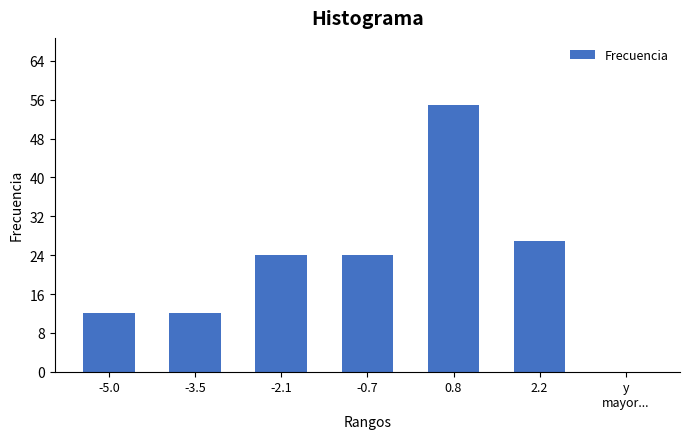

Reading right to left, list all the values displayed in this chart.

27	55	24	24	12	12